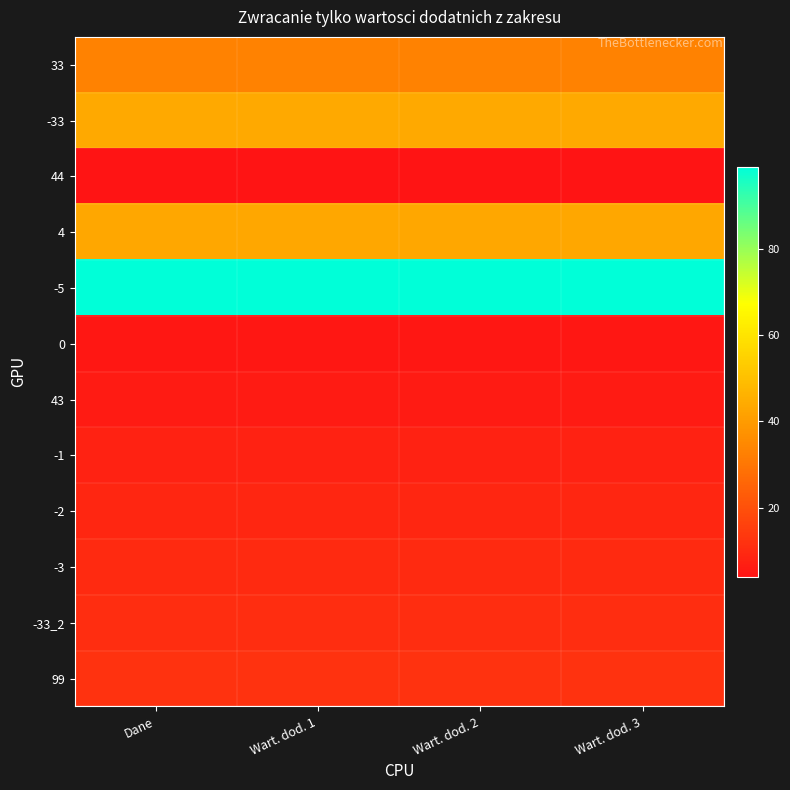

Reading left to right, transcribe all the data shown in this chart.

33: Dane=33	Wart. dod. 1=33	Wart. dod. 2=33	Wart. dod. 3=33
-33: Dane=44	Wart. dod. 1=44	Wart. dod. 2=44	Wart. dod. 3=44
44: Dane=4	Wart. dod. 1=4	Wart. dod. 2=4	Wart. dod. 3=4
4: Dane=43	Wart. dod. 1=43	Wart. dod. 2=43	Wart. dod. 3=43
-5: Dane=99	Wart. dod. 1=99	Wart. dod. 2=99	Wart. dod. 3=99
0: Dane=5	Wart. dod. 1=5	Wart. dod. 2=5	Wart. dod. 3=5
43: Dane=6	Wart. dod. 1=6	Wart. dod. 2=6	Wart. dod. 3=6
-1: Dane=8	Wart. dod. 1=8	Wart. dod. 2=8	Wart. dod. 3=8
-2: Dane=9	Wart. dod. 1=9	Wart. dod. 2=9	Wart. dod. 3=9
-3: Dane=10	Wart. dod. 1=10	Wart. dod. 2=10	Wart. dod. 3=10
-33_2: Dane=11	Wart. dod. 1=11	Wart. dod. 2=11	Wart. dod. 3=11
99: Dane=12	Wart. dod. 1=12	Wart. dod. 2=12	Wart. dod. 3=12